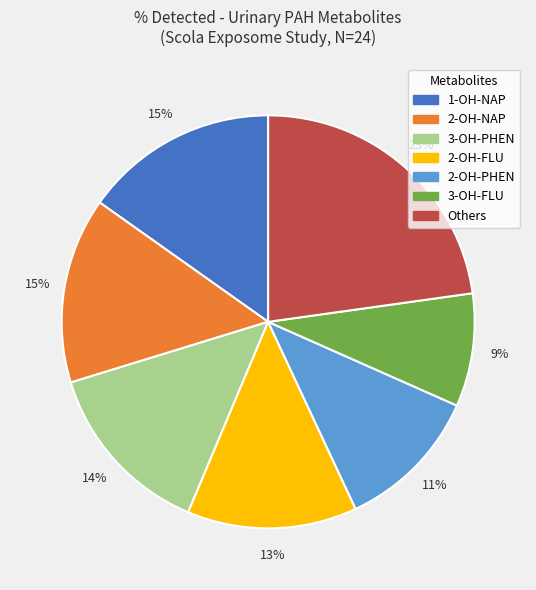

Does any single category account for the majority?

No